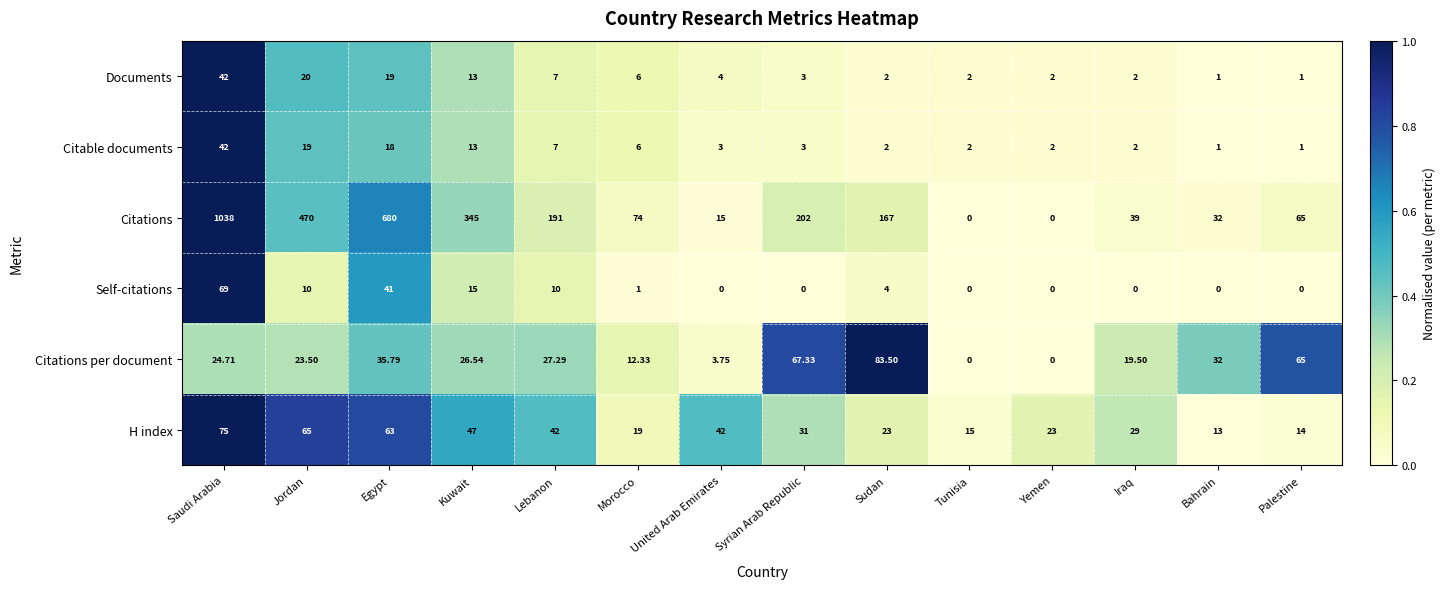

Which series has the widest spread of values?

Citations